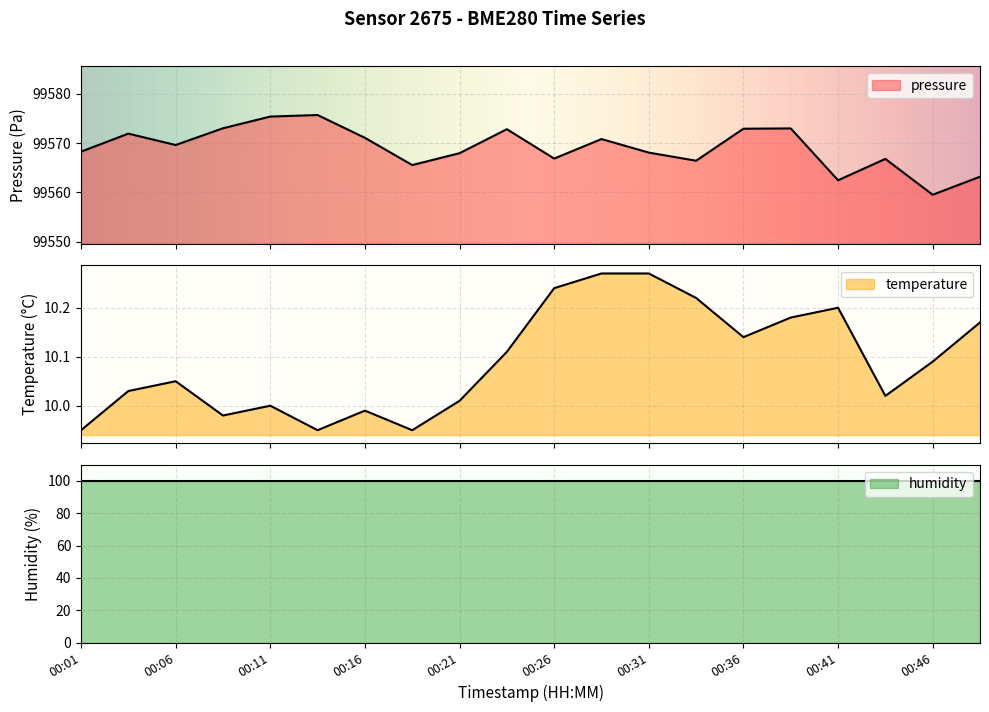

Is it true that temperature equals 6.2 at 00:46?

False